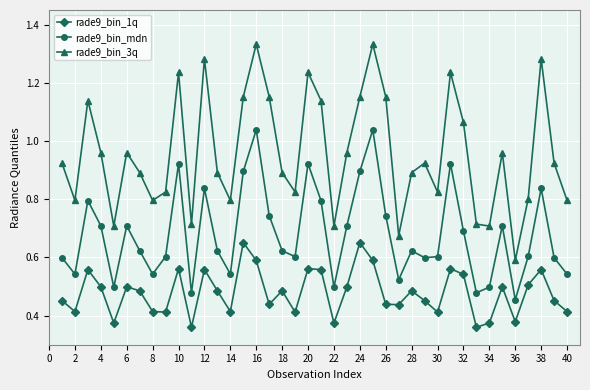

What is the sum of all rade9_bin_1q values?

19.2